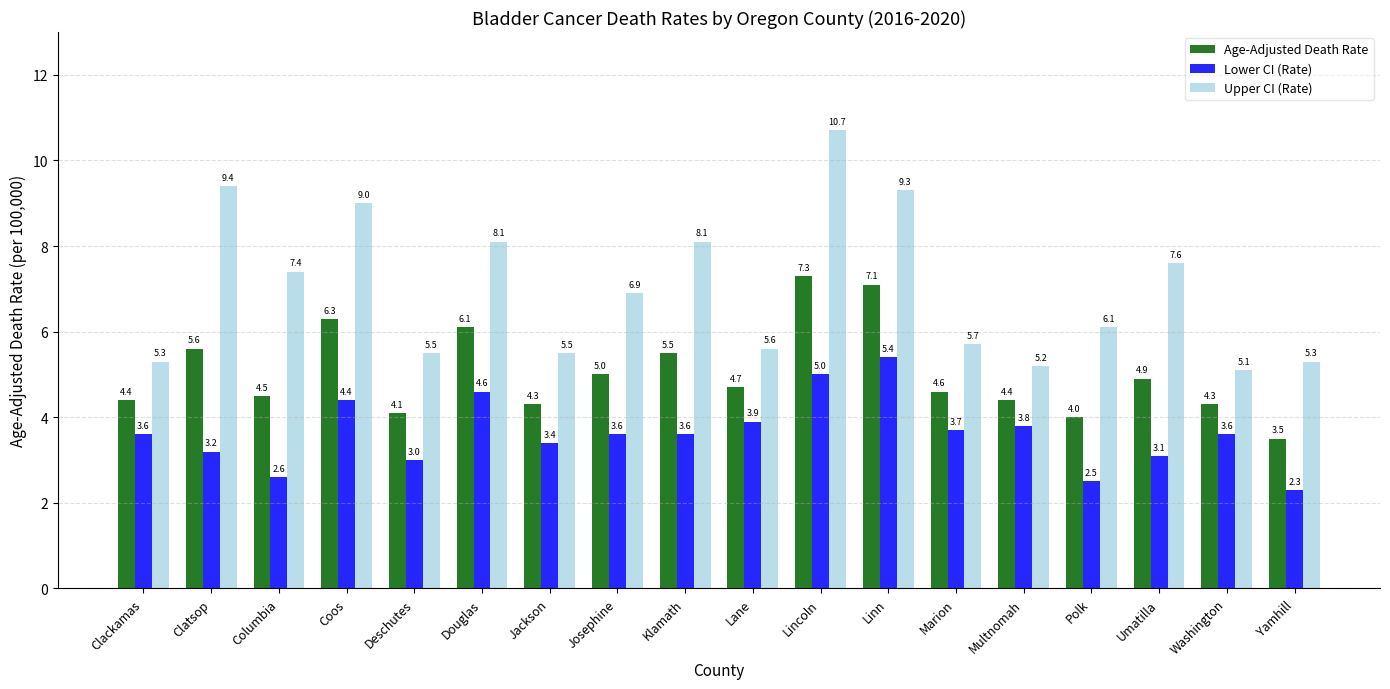

What is the greatest value displayed?

10.7